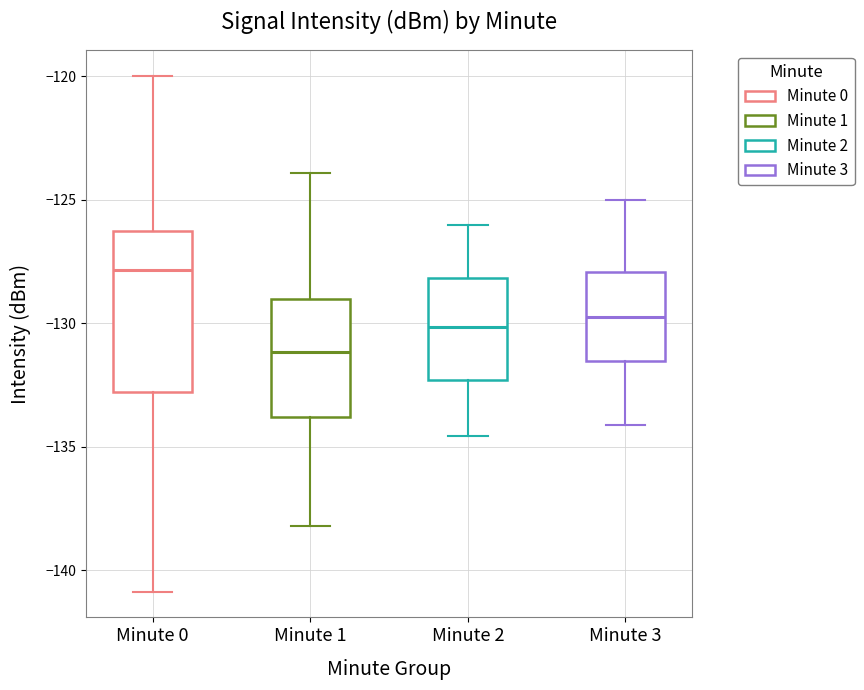

Reading left to right, transcribe this box plot: for each box, give where its median line is, the range the box spans, and where its two whiskers end, as read against the y-axis. The values are not printed on the chart, so give them approximately, as read against the axis.

Minute 0: median -128.0, box -133.0 to -126.5, whiskers -141.0 to -120.0
Minute 1: median -131.0, box -134.0 to -129.0, whiskers -138.0 to -124.0
Minute 2: median -130.0, box -132.5 to -128.0, whiskers -134.5 to -126.0
Minute 3: median -129.5, box -131.5 to -128.0, whiskers -134.0 to -125.0